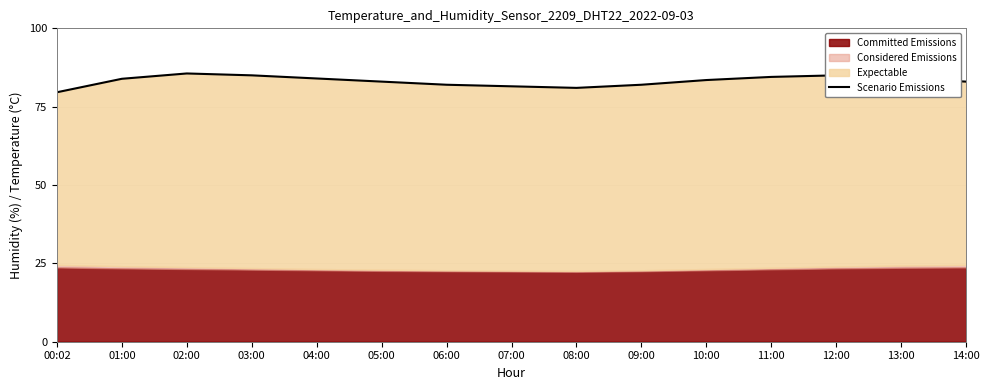

Where is the first local minimum?

08:00